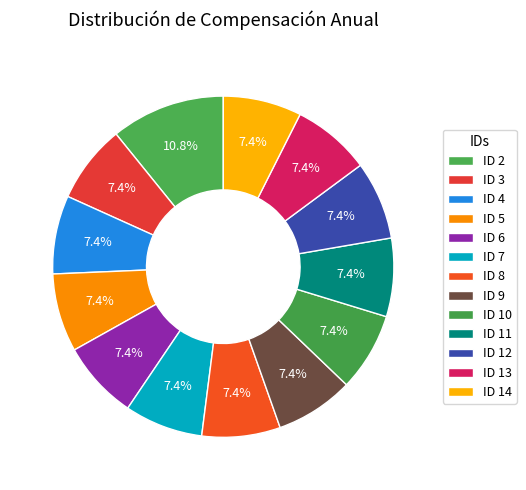

Is the sum of ID 6 and ID 12 greater than half?

No